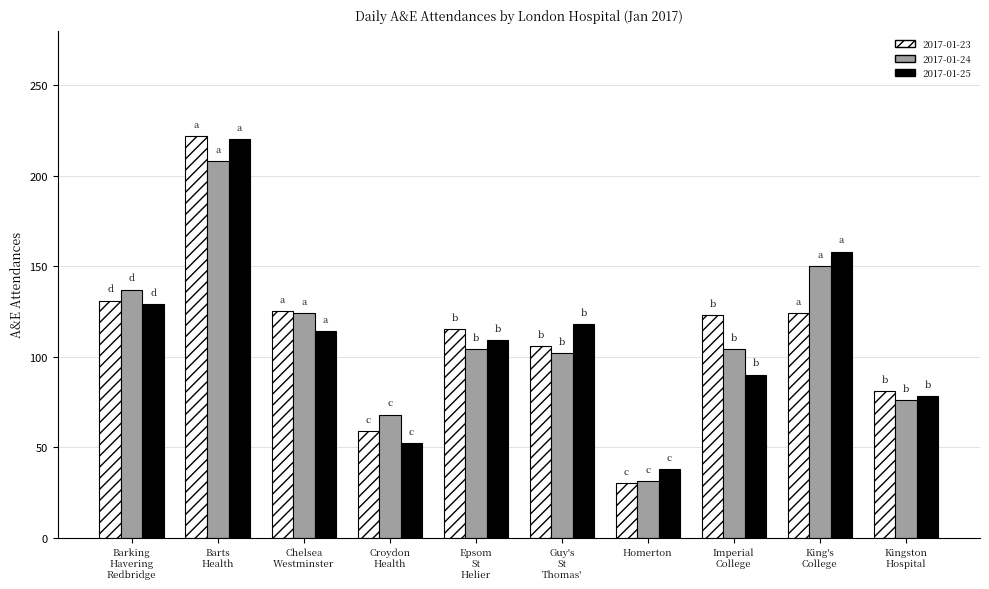

What is the difference between the maximum and minimum values in the 2017-01-23 series?

192